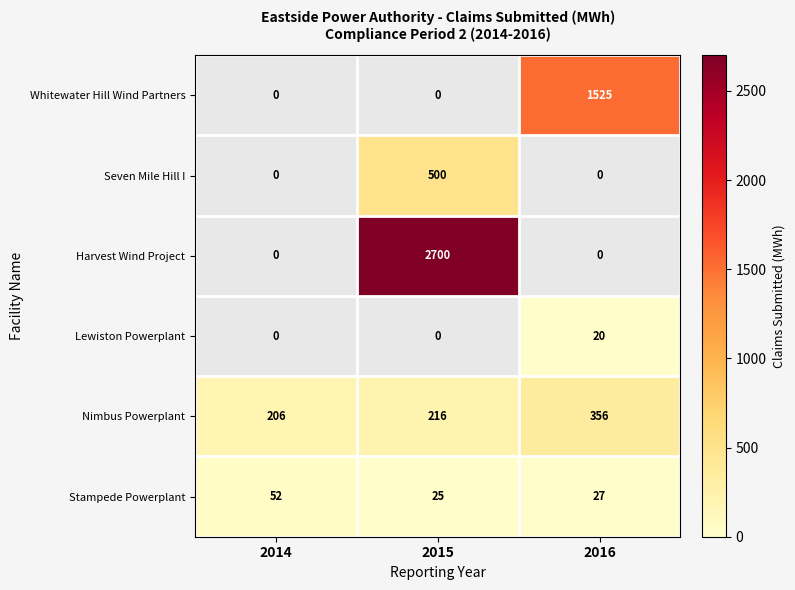

What is the average value of the Nimbus Powerplant series?

259